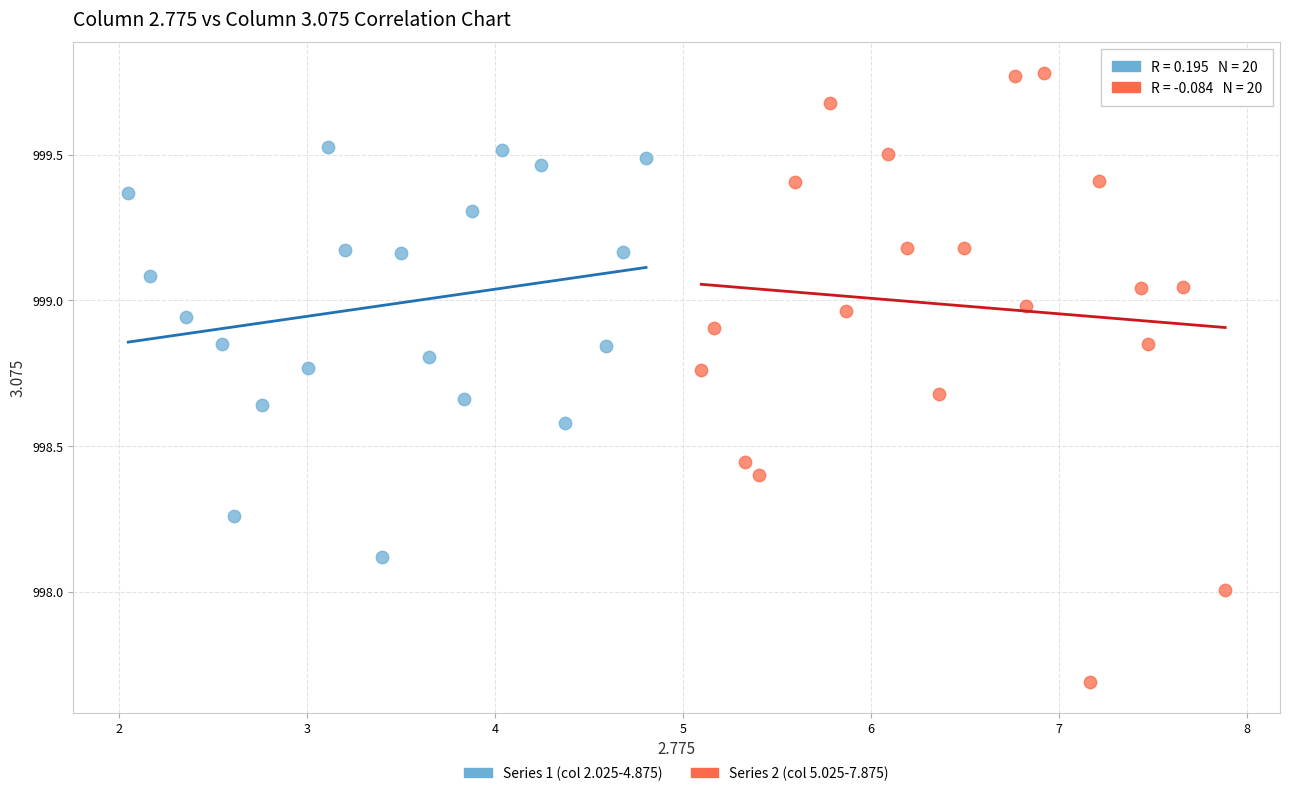

Which series reaches the maximum Y coordinate?

Series 2 (col 5.025-7.875)